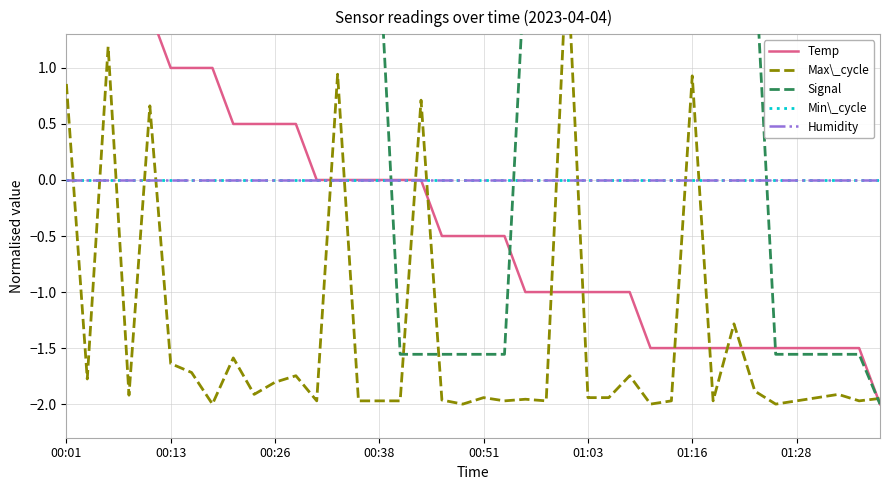

Is the value of Temp at 39 greater than the value of Min\_cycle at 17?

No